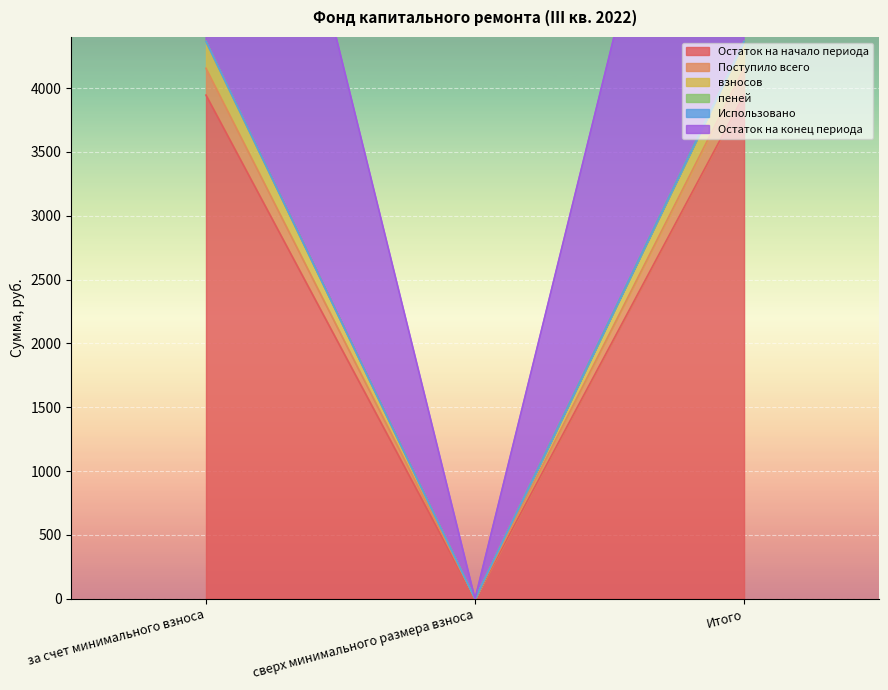

How many data points does each series have?

3